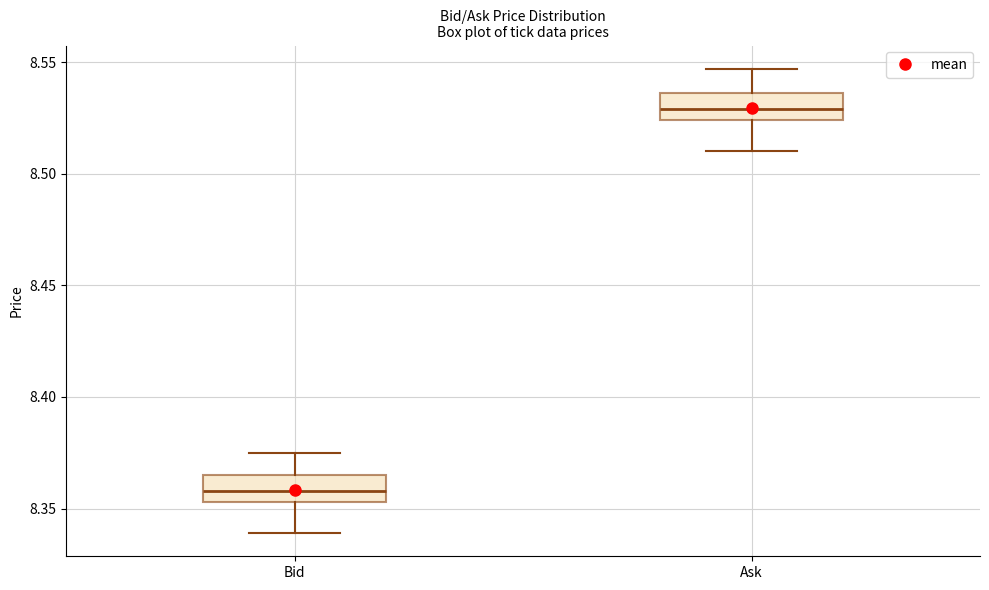

Which box's median line is the lowest?

Bid